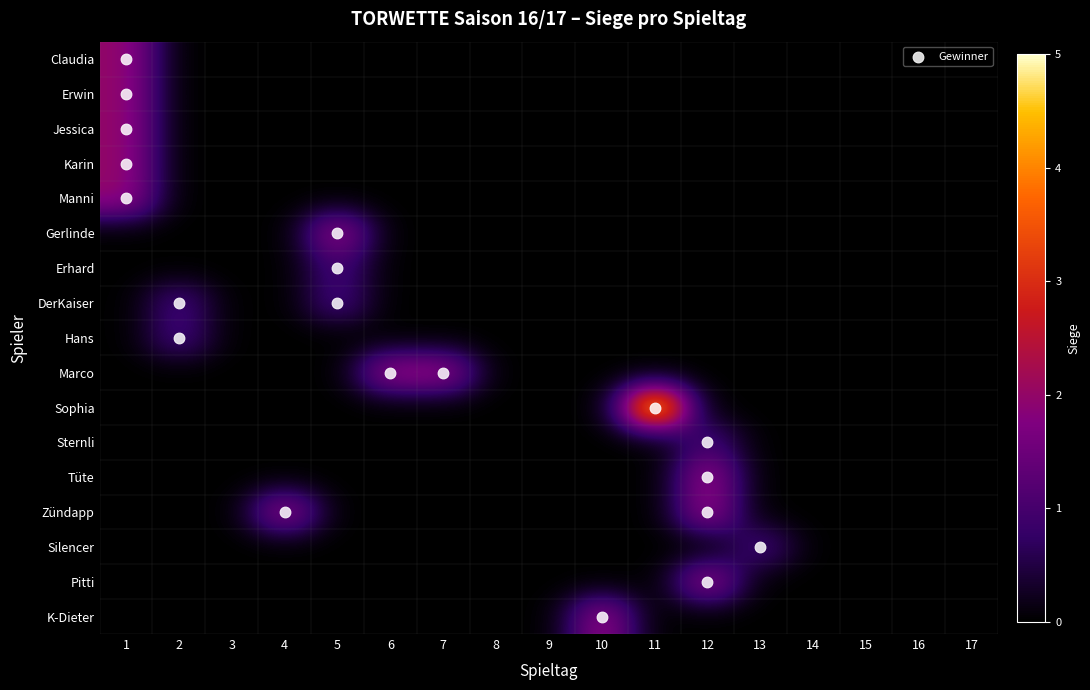

Between 2 and 17, which is larger?

2